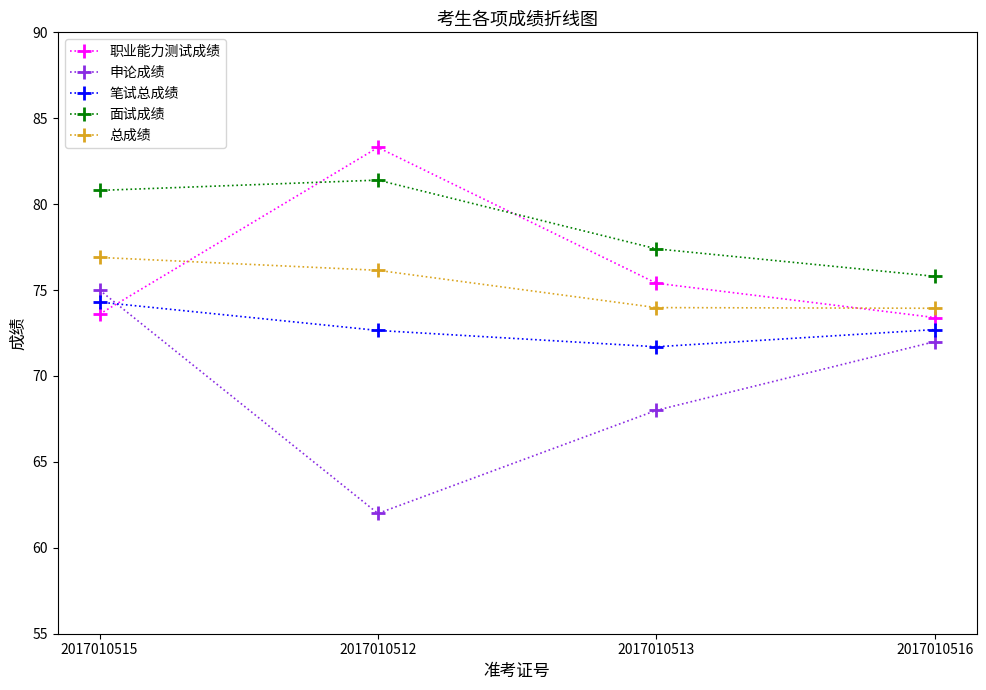

What is the spread (max minus min) of values at 2017010513?

9.4